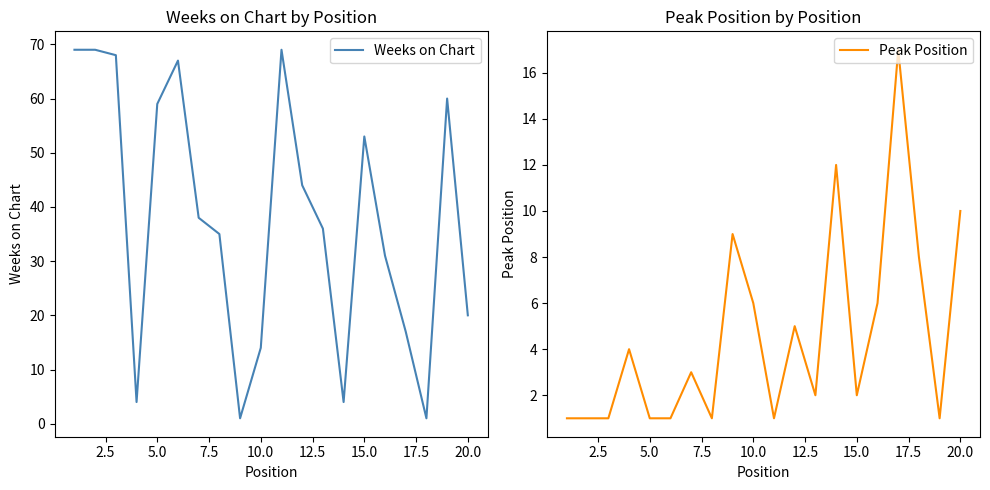

The value of Weeks on Chart at 5.0 is 13. True or false?

False